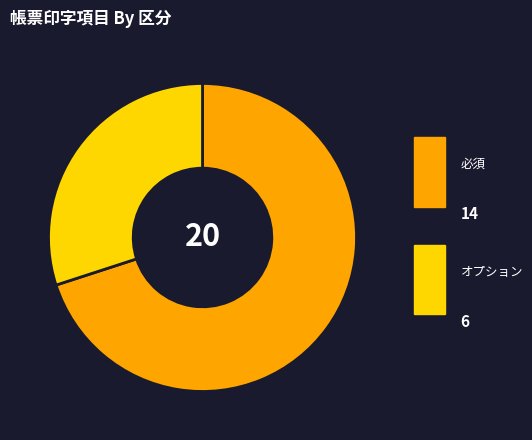

What is the change in value from 必須 to オプション?

-8